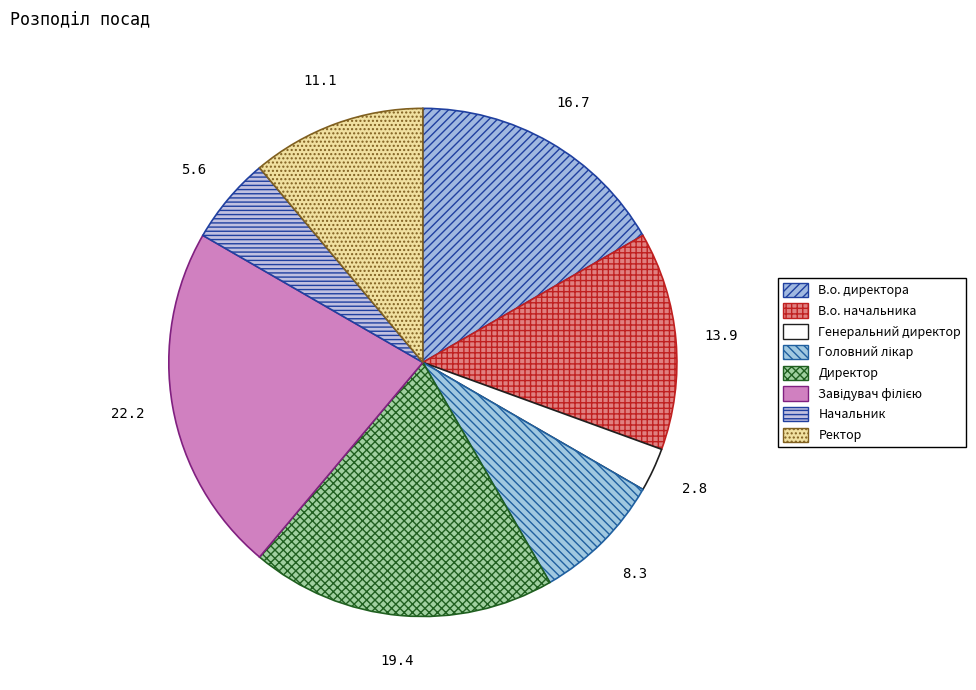

True or false: Начальник accounts for 1% of the total.

False